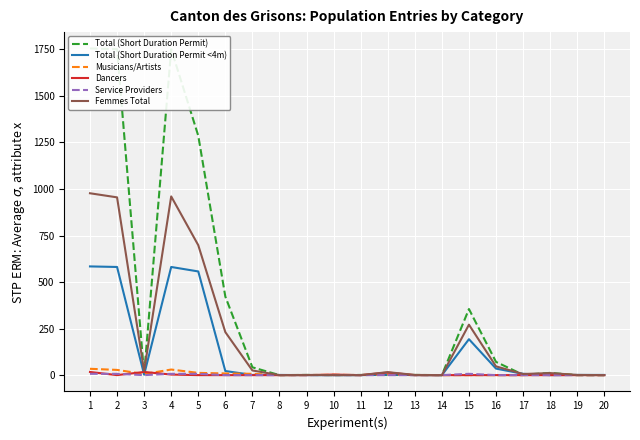

Reading left to right, what are all the values shown in this chart?

Total (Short Duration Permit): 1755	1751	4	1751	1286	422	42	0	1	0	1	1	1	0	355	71	2	12	0	0
Total (Short Duration Permit <4m): 584	581	3	581	557	22	1	1	0	0	0	3	0	0	193	35	7	0	1	1
Musicians/Artists: 34	28	6	30	12	9	7	0	0	2	0	4	0	0	0	0	0	7	0	0
Dancers: 17	0	17	3	0	0	0	0	0	3	0	14	0	0	0	0	0	0	0	0
Service Providers: 7	7	0	7	7	0	0	0	0	0	0	0	0	0	7	0	0	0	0	0
Femmes Total: 977	955	22	960	698	231	25	0	1	0	0	16	1	0	271	47	6	11	1	0